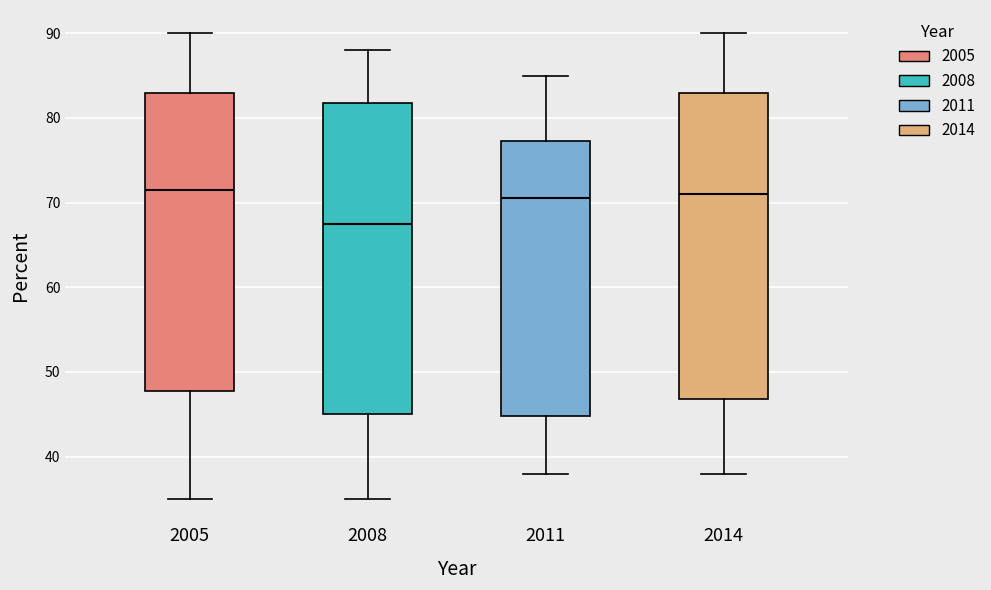

Where does the lower whisker of the box at x = 2005 end on the y-axis? The values are not printed on the chart, so give them approximately, as read against the axis.

35